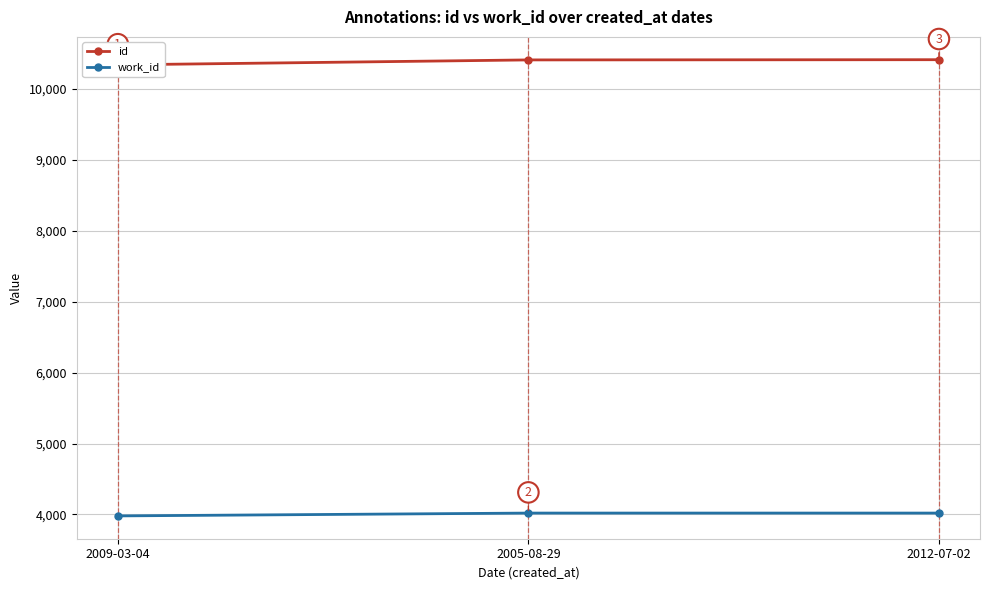

What is the difference between the maximum and minimum values in the work_id series?

40